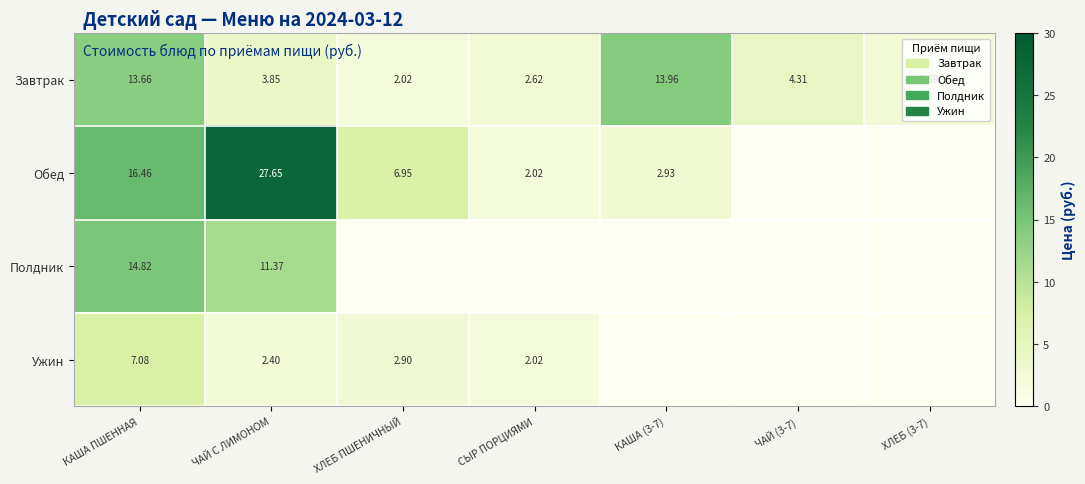

Is the value of Обед at ХЛЕБ ПШЕНИЧНЫЙ greater than the value of Завтрак at СЫР ПОРЦИЯМИ?

Yes